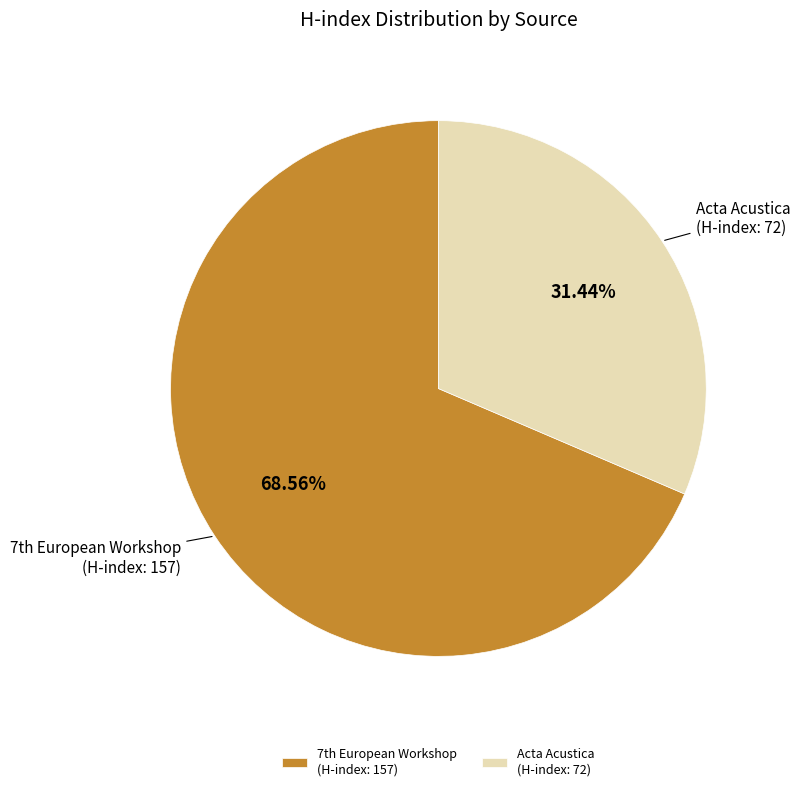

Count the number of slices in the pie.

2